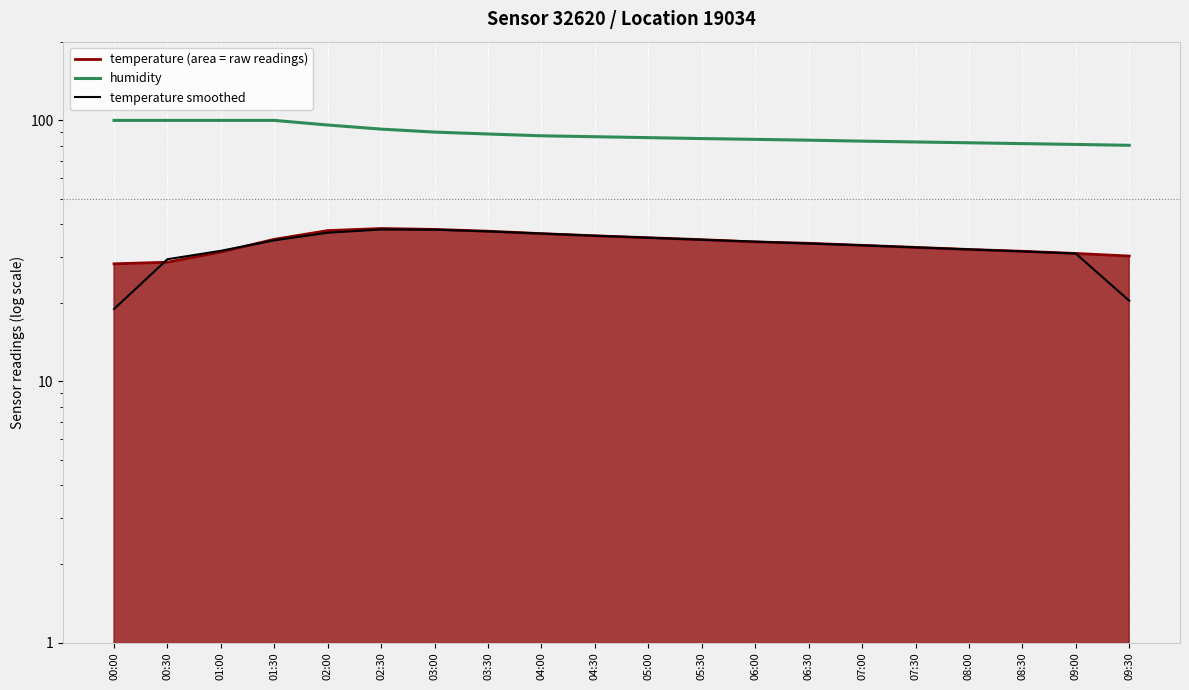

Reading left to right, what are all the values shown in this chart?

humidity: 99.9	99.9	99.9	99.9	95.9	92.5	90.1	88.6	87.2	86.5	85.8	85.1	84.5	83.9	83.2	82.6	82.0	81.4	80.8	80.2
temperature_smoothed: 18.9	29.4	31.6	34.7	37.1	38.2	38.1	37.5	36.8	36.1	35.5	34.9	34.3	33.7	33.2	32.6	32.0	31.5	30.9	20.4